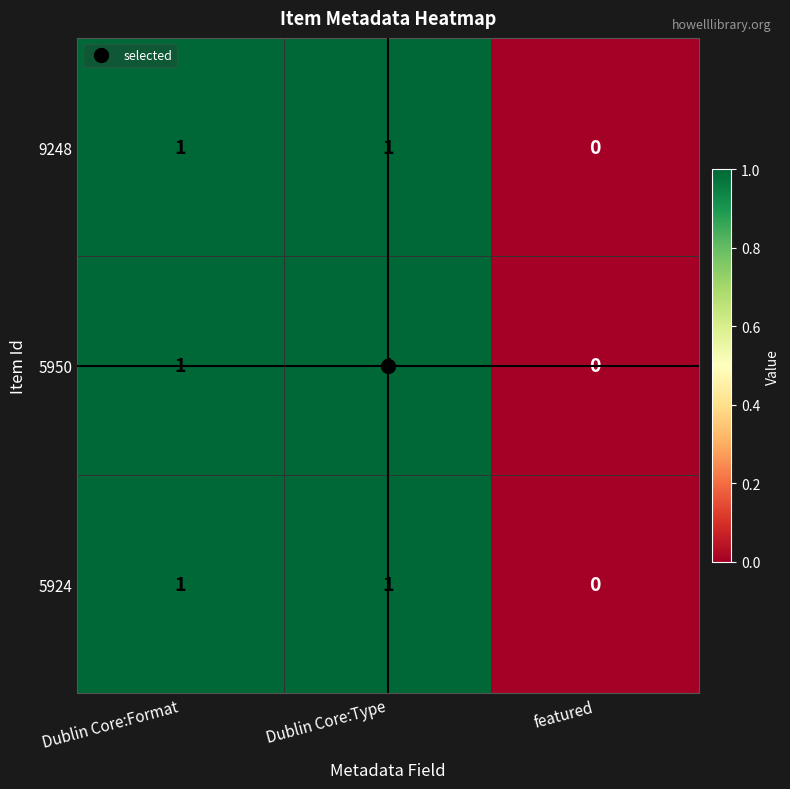

The value of 5950 at Dublin Core:Format is 1. True or false?

True